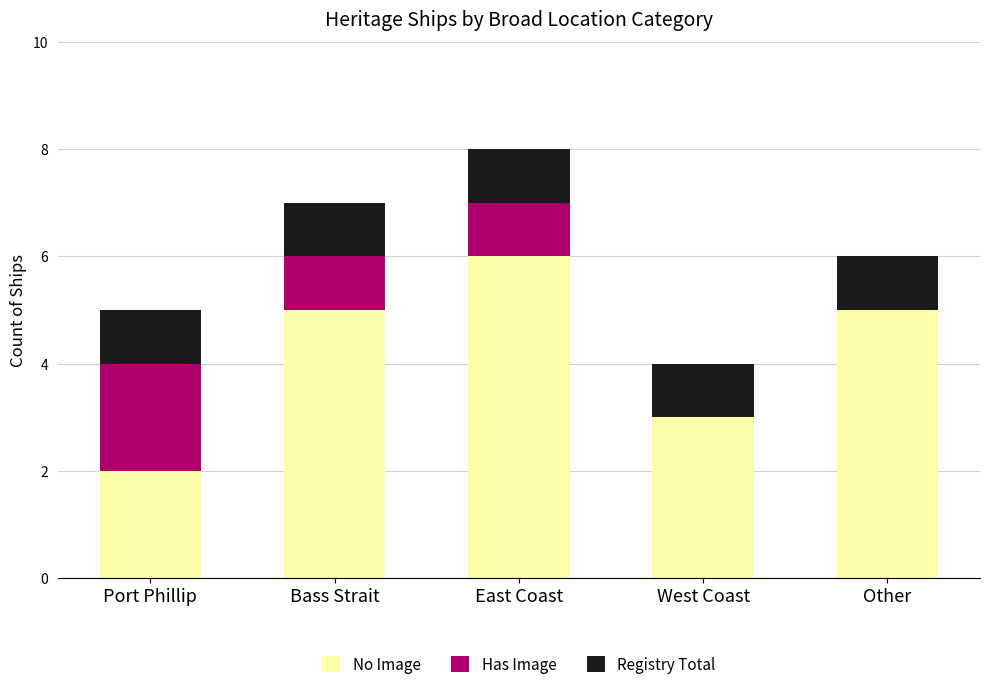

What is the sum of all No Image values?

21